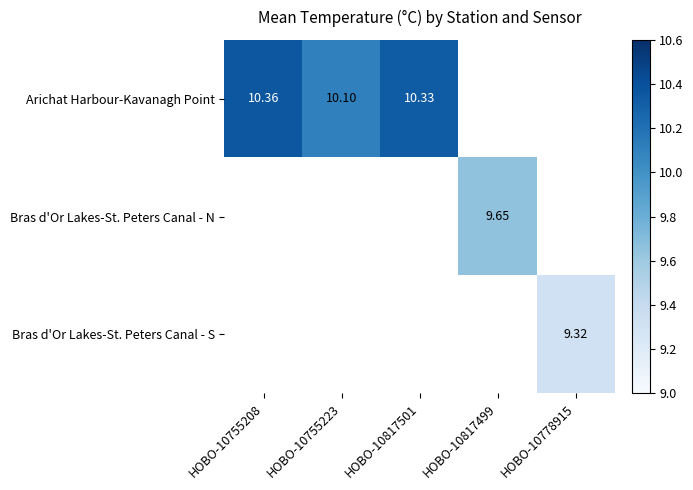

Is it true that Arichat Harbour-Kavanagh Point equals 14.8 at HOBO-10755223?

False